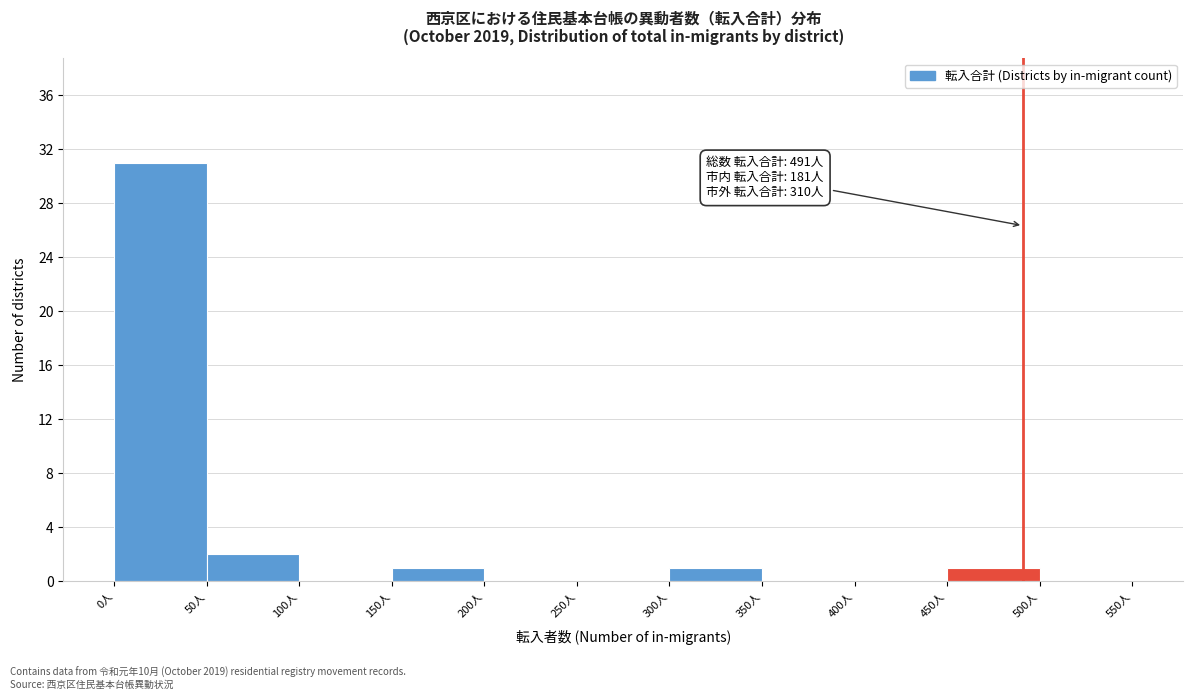

Over which range of the x-axis is the bar tallest?

0 to 50